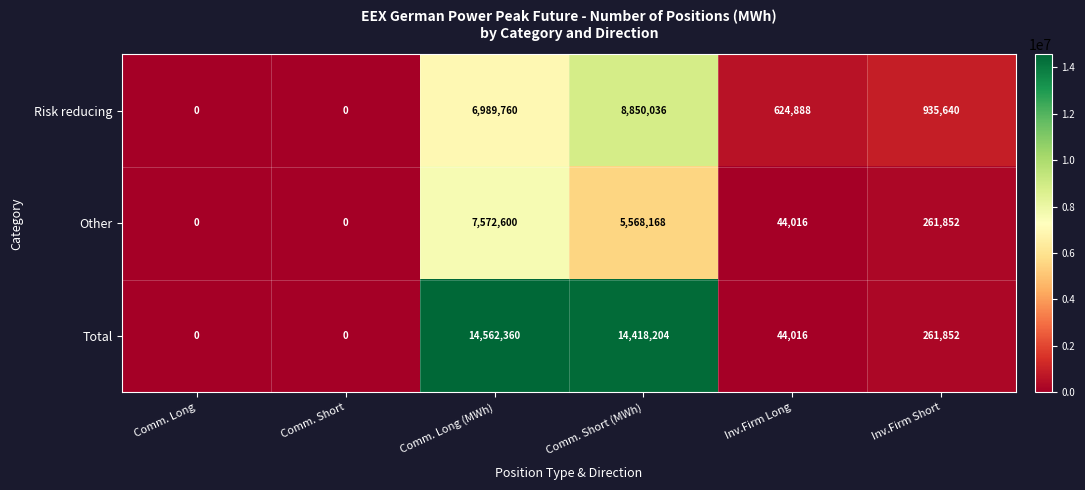

Where does the Total series first go above 261852?

Comm. Long (MWh)